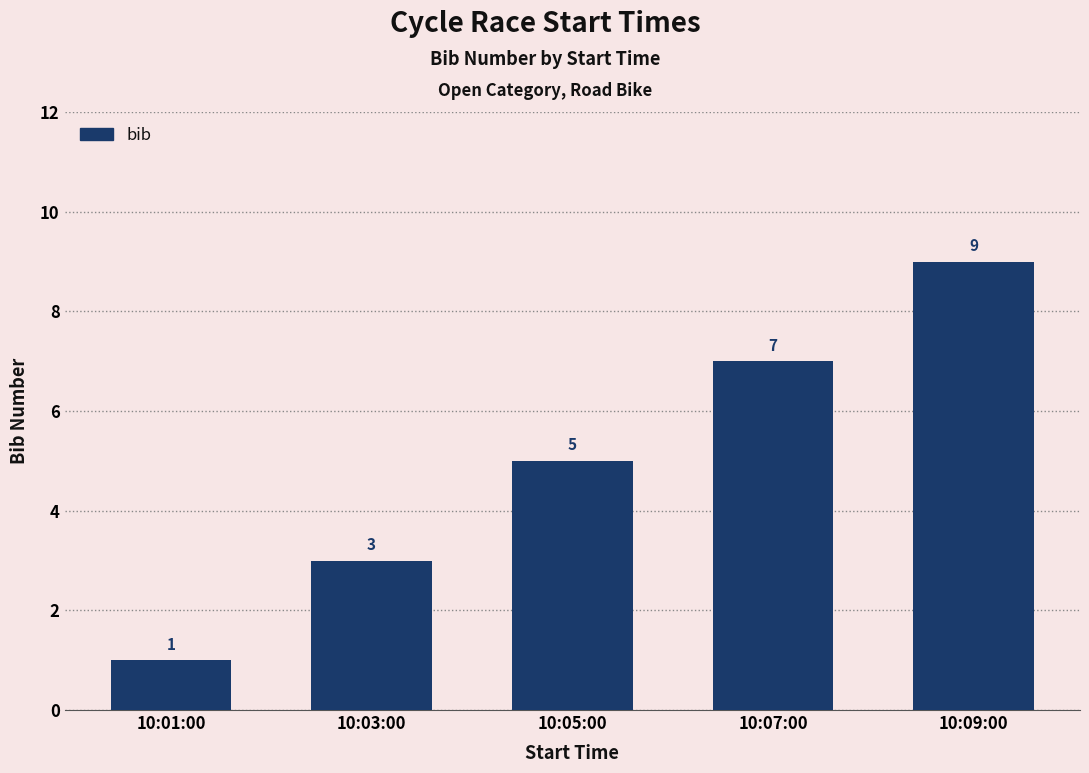

What is the difference between the maximum and second lowest values?

6